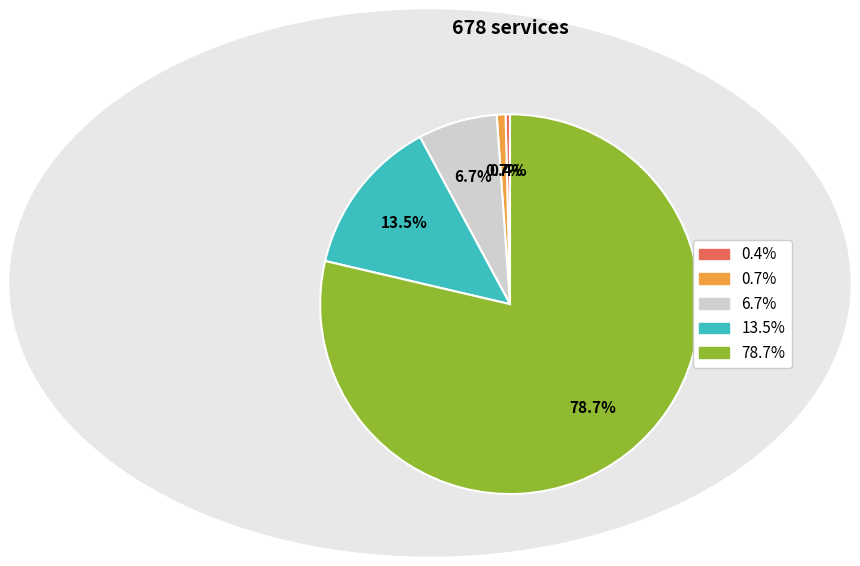

Does any single category account for the majority?

Yes